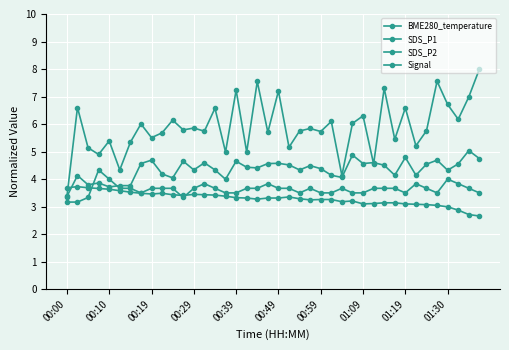

At how many categories does at least one series exceed 4?

39